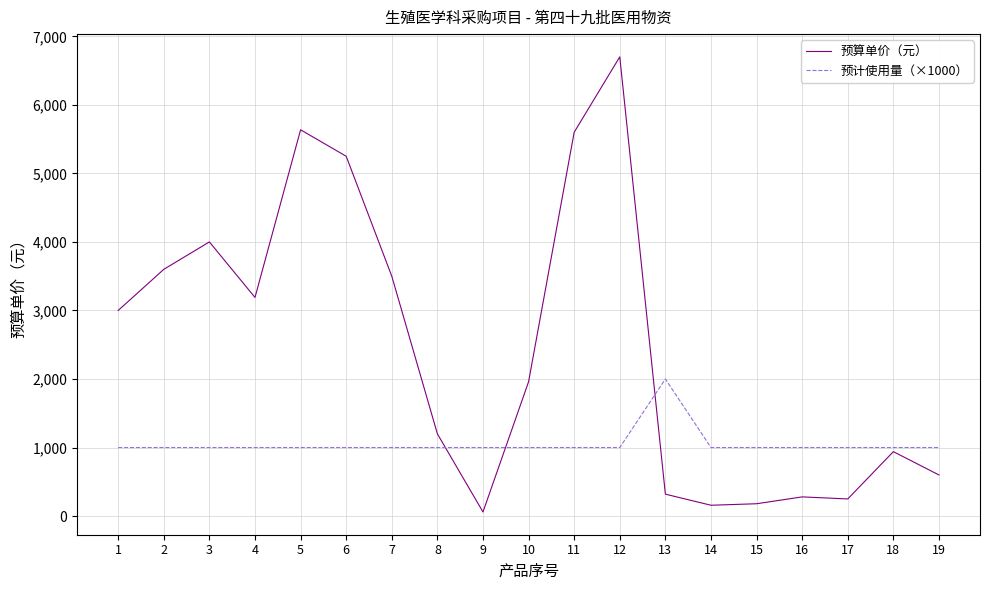

At which label does 预算单价（元） first exceed 1960?

1